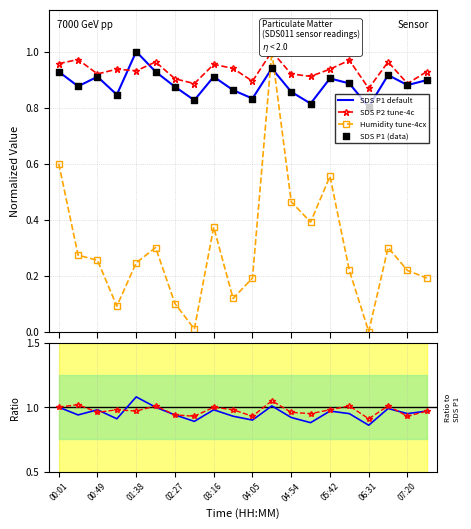

At how many categories does at least one series exceed 0?

20